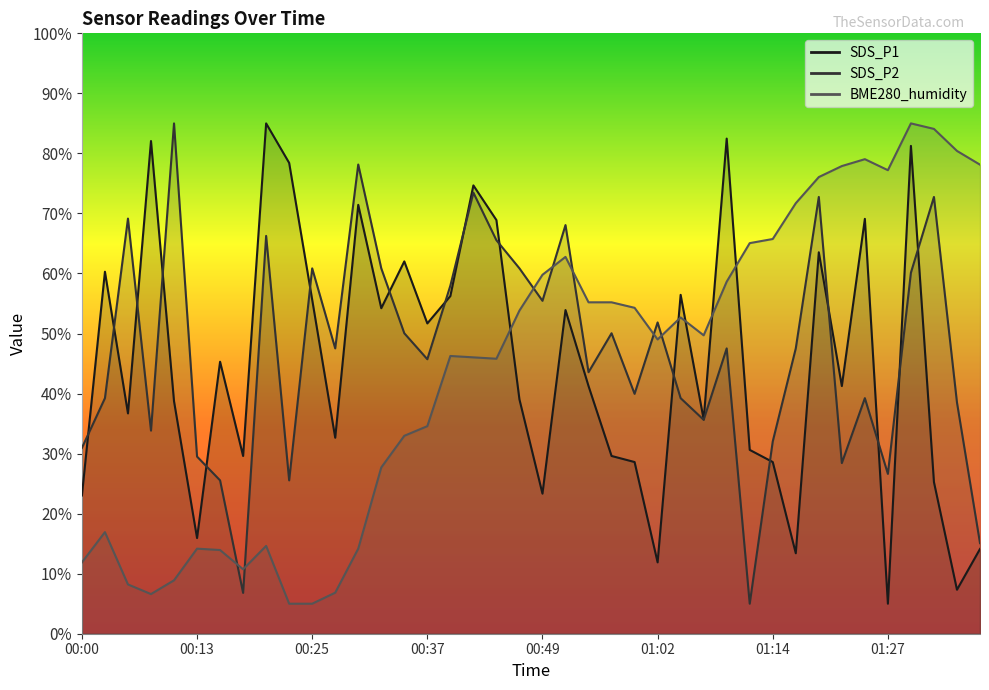

Where do SDS_P1 and SDS_P2 first cross each other?

00:00 and 00:03